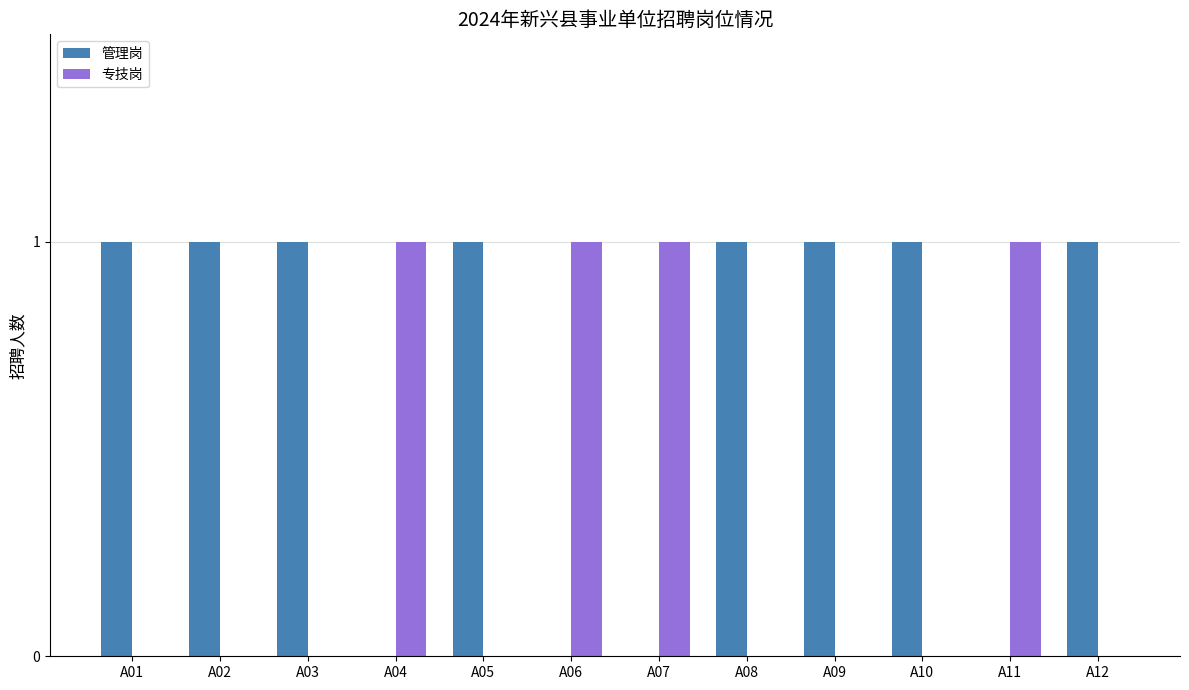

What is the sum of all 管理岗 values?

8